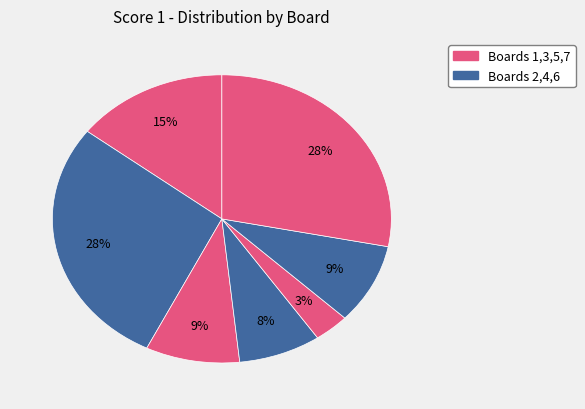

How many segments does this pie chart have?

7